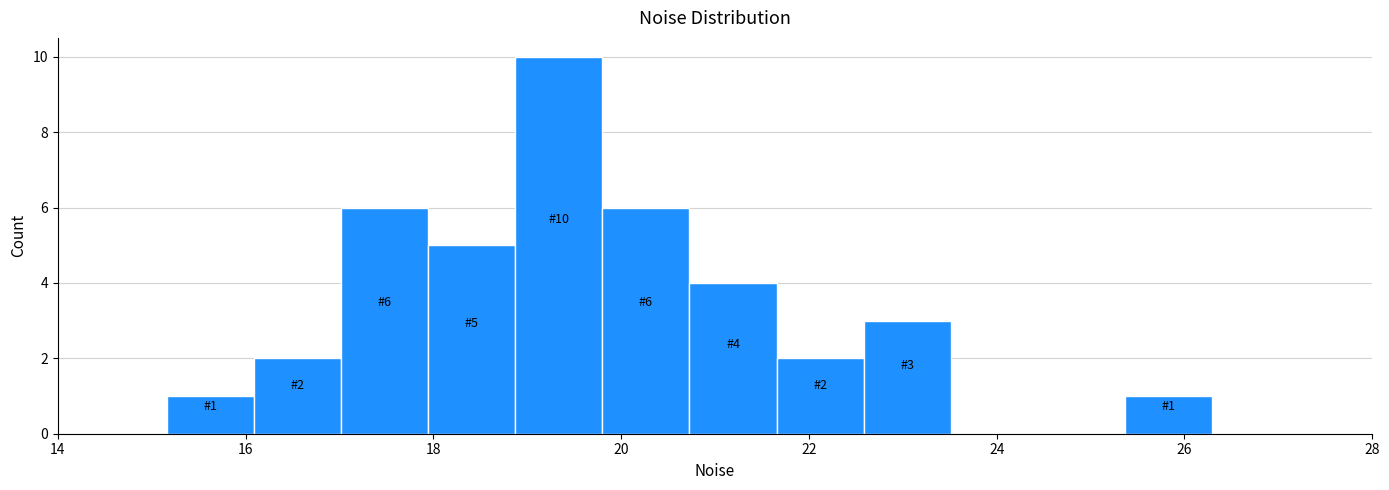

Which range on the x-axis has the tallest bar?

18.8 to 19.8